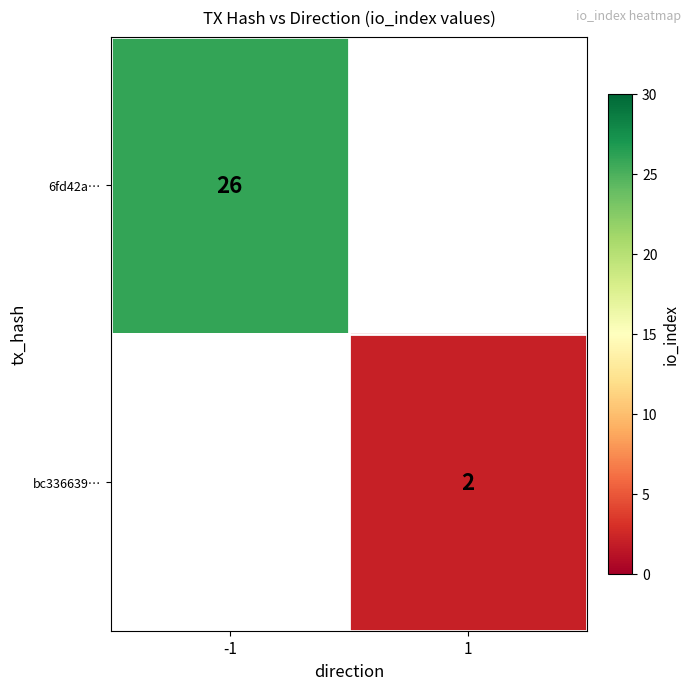

The value of bc336639… at 1 is 1. True or false?

False